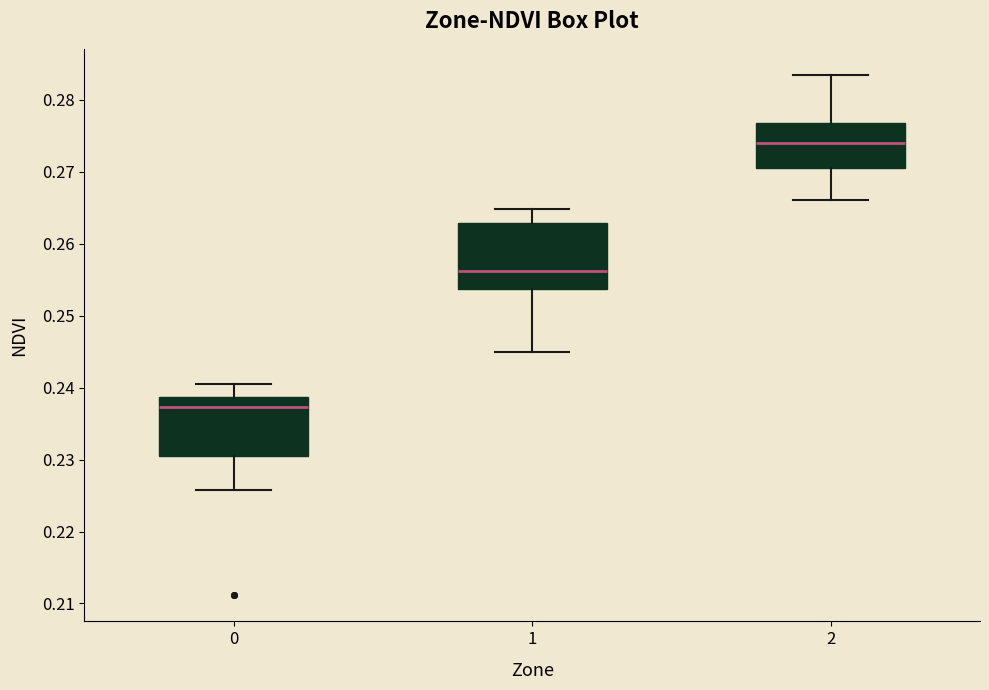

Reading left to right, transcribe this box plot: for each box, give where its median line is, the range the box spans, and where its two whiskers end, as read against the y-axis. The values are not printed on the chart, so give them approximately, as read against the axis.

0: median 0.237, box 0.230 to 0.239, whiskers 0.226 to 0.241
1: median 0.256, box 0.254 to 0.263, whiskers 0.245 to 0.265
2: median 0.274, box 0.271 to 0.277, whiskers 0.266 to 0.283